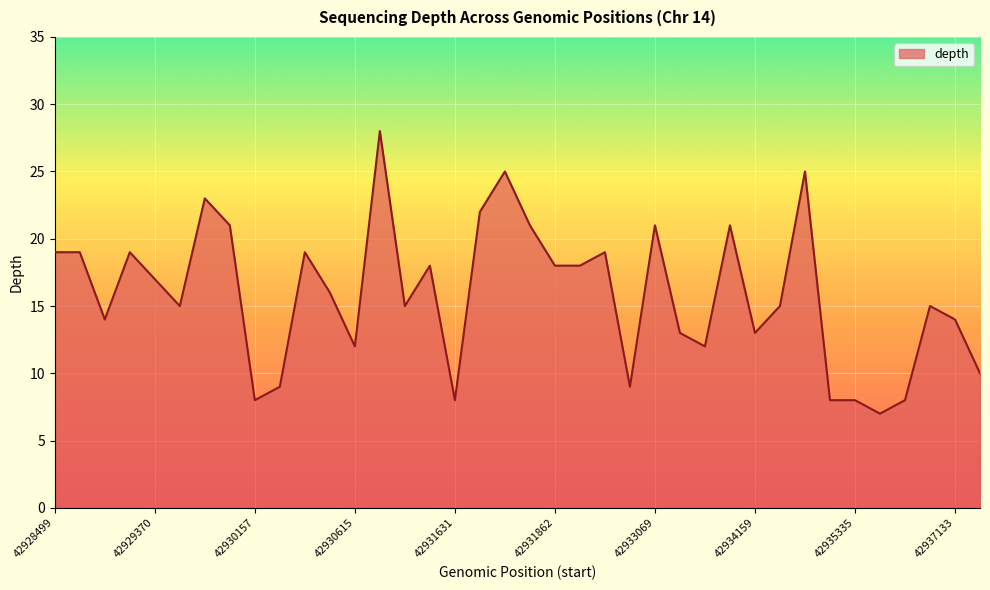

What is the sum of all values?

602